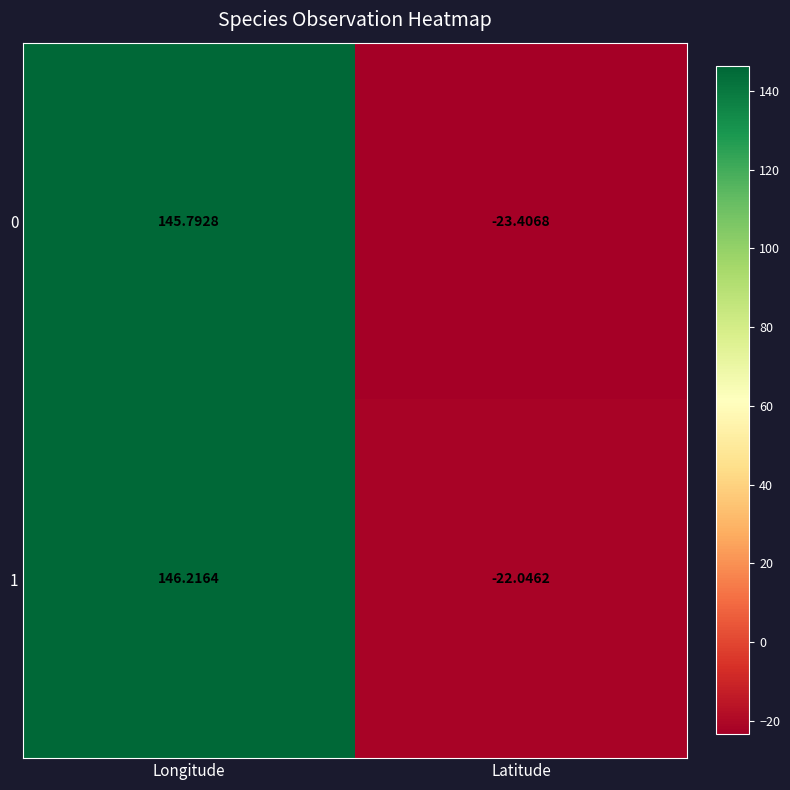

Where does the 1 series first go above 146?

Longitude